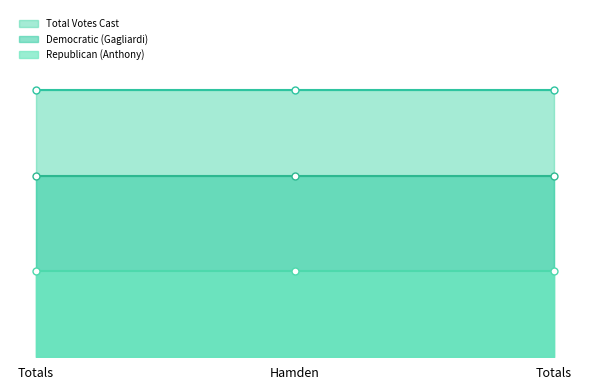

List the labels in order of Democratic (Gagliardi) value, largest first.

Totals, Hamden, Totals